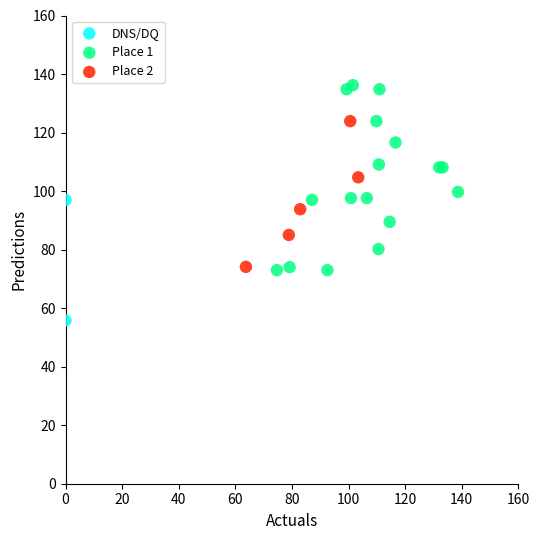

What are all the series names shown in the legend?

DNS/DQ, Place 1, Place 2